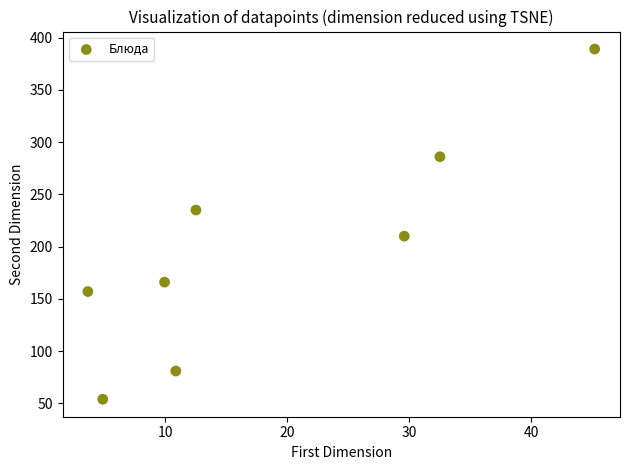

What is the range of Y values (max minus min)?

335